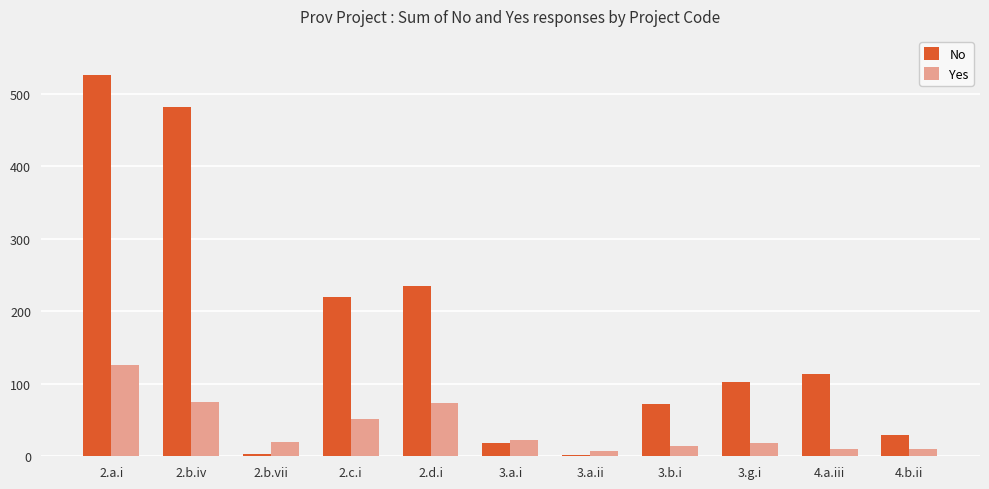

How many bars are there in total?

22